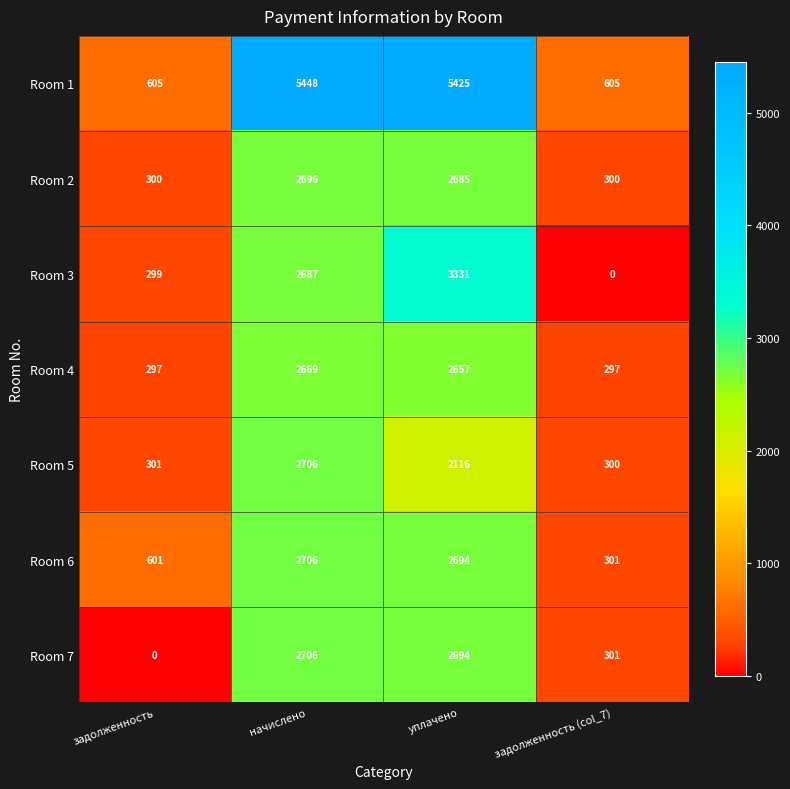

At which label is Room 1 closest to 3026?

уплачено